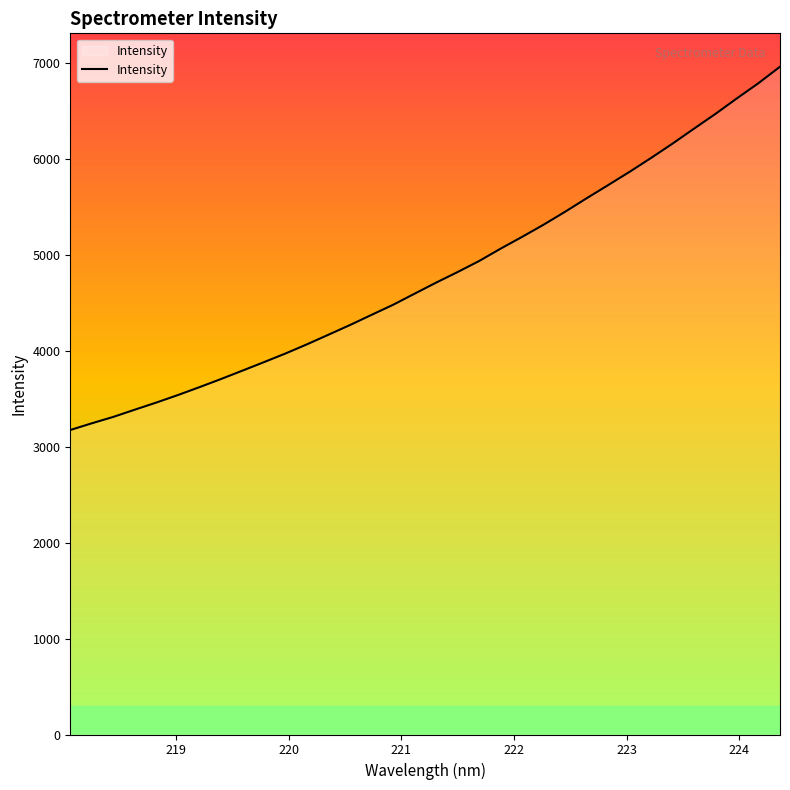

What is the greatest value displayed?

6961.6